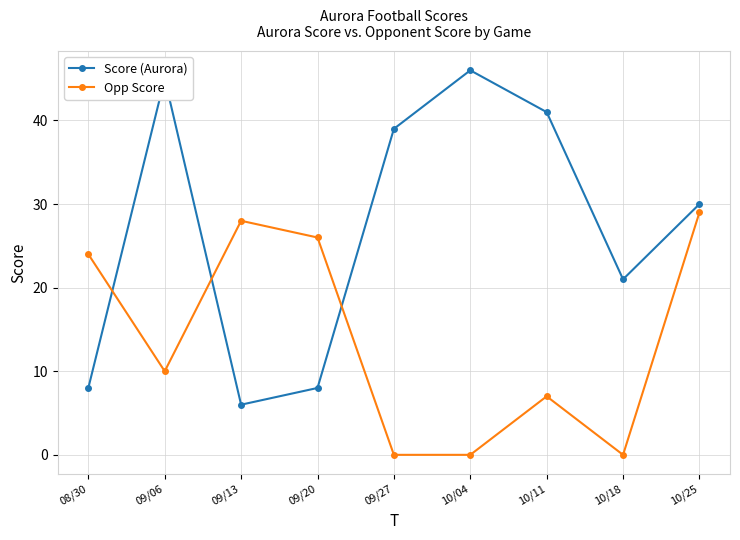

What is the total value across all series at 09/13?

34